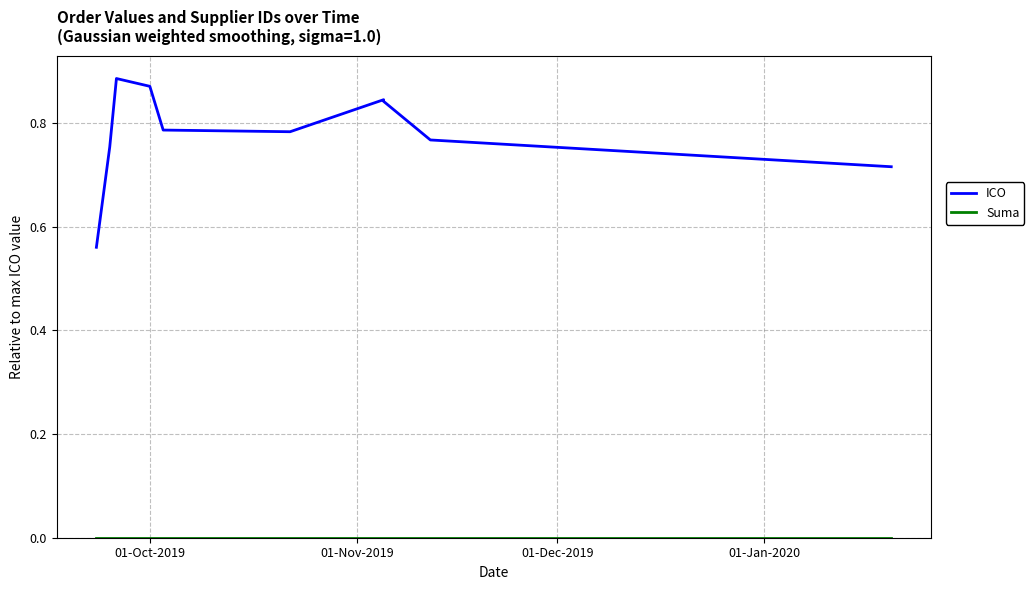

True or false: ICO has more than 1 interior local peaks.

True